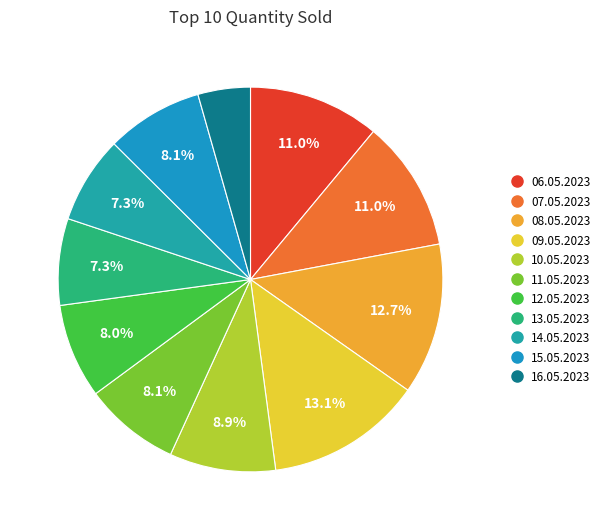

Which has a higher value, 14.05.2023 or 08.05.2023?

08.05.2023